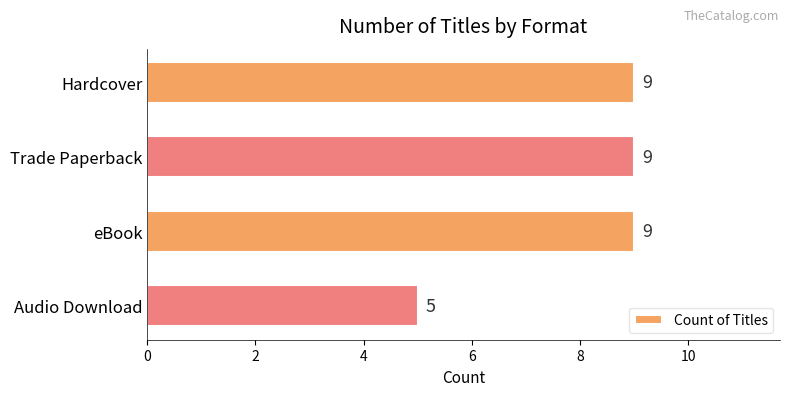

What is the value of the 4th bar from the top?

5